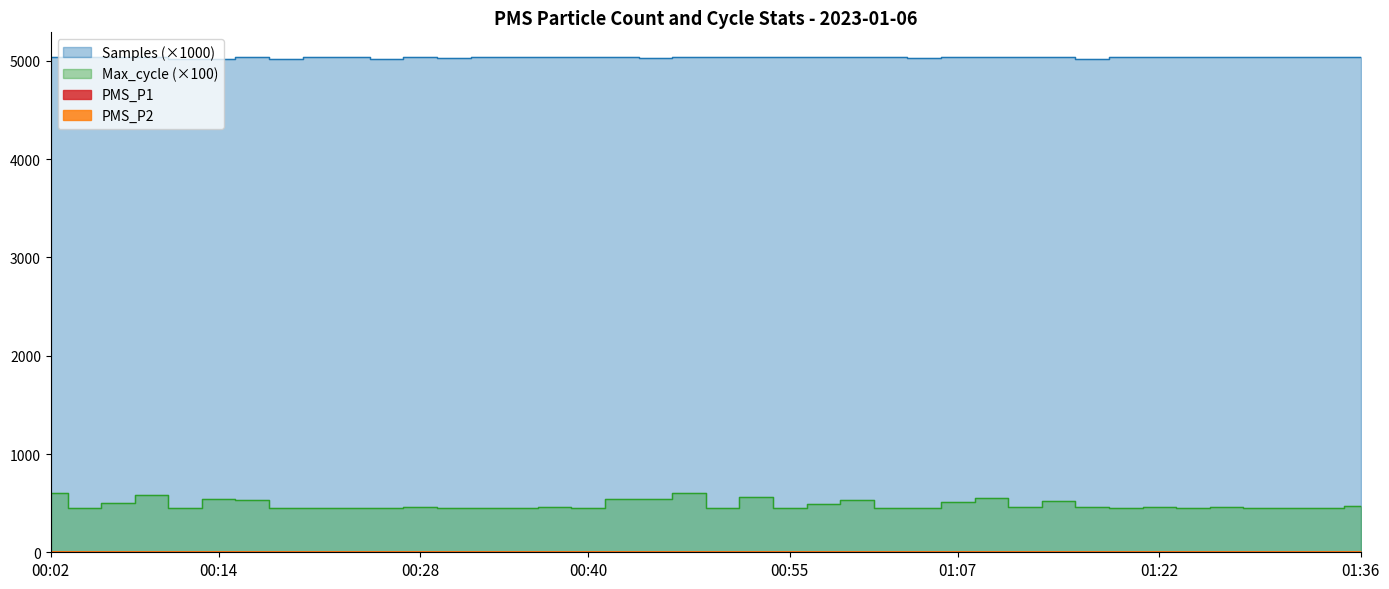

Where is the first local minimum for Max_cycle?

00:04